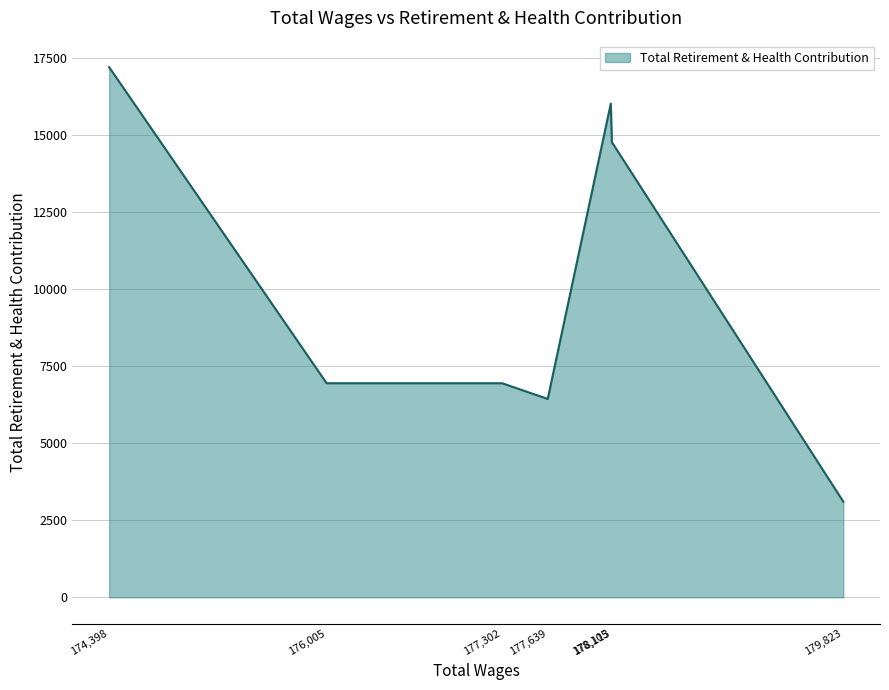

True or false: the data shows 3104 at 179,823.

True